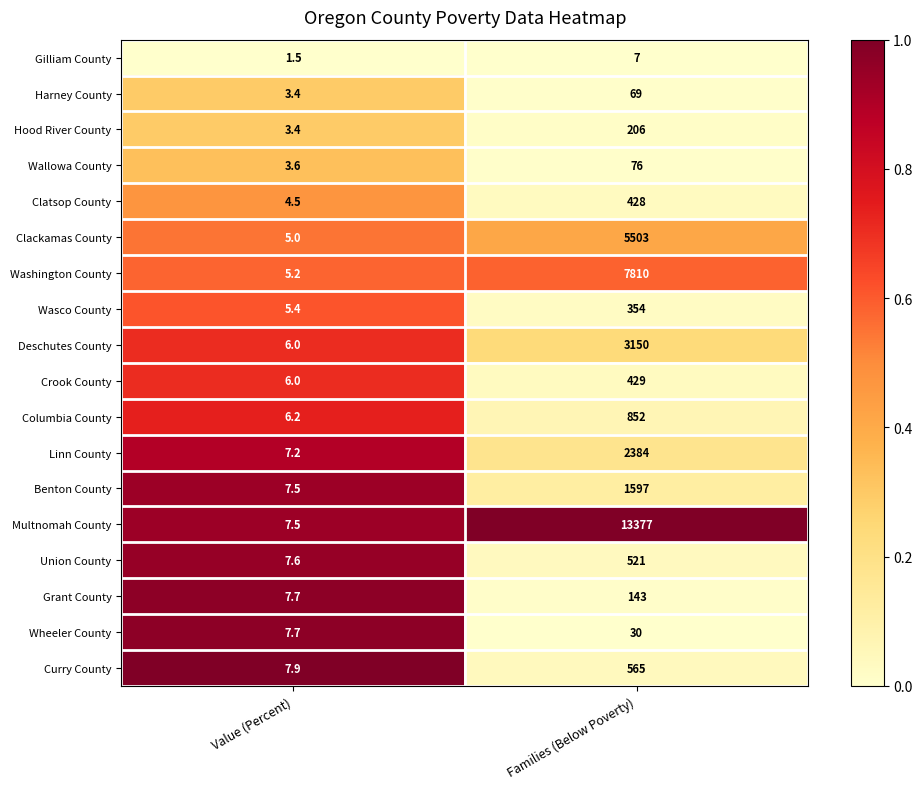

What is the total value across all series at Families (Below Poverty)?

37501.0